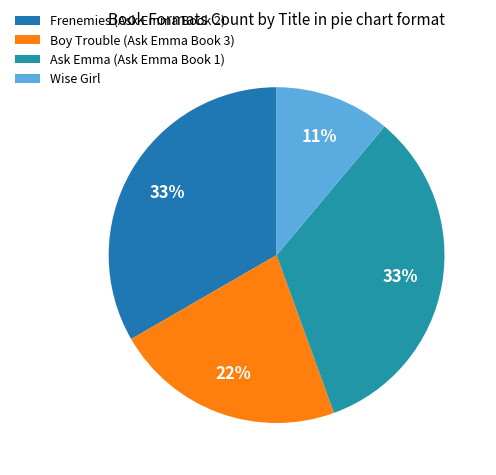

Which category has the smallest portion of the pie?

Wise Girl